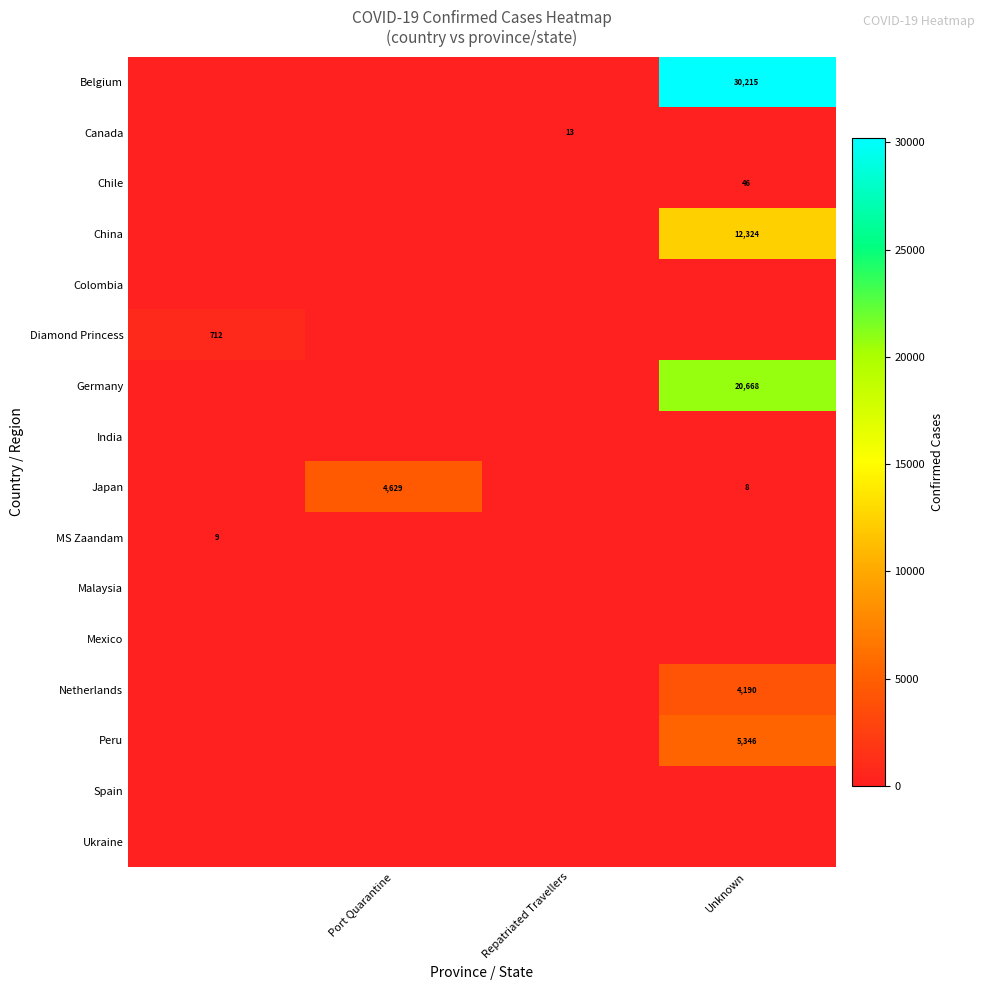

Which series has the largest total across all categories?

row_0